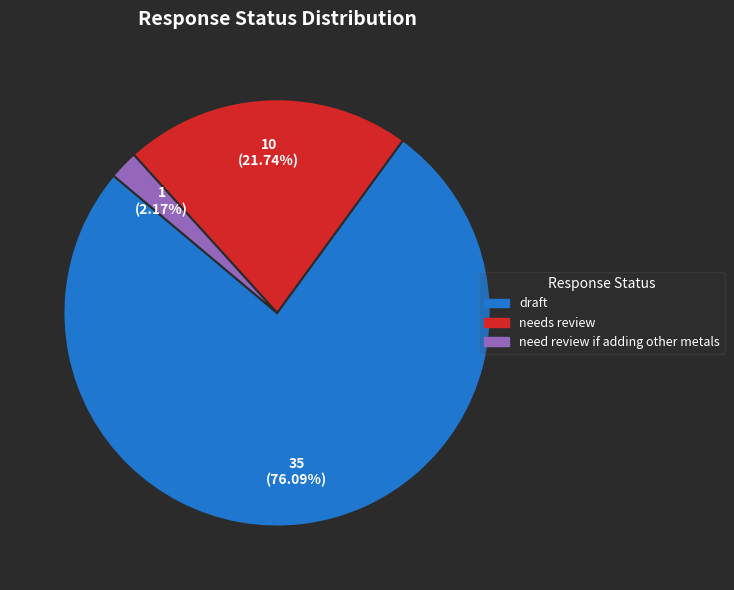

To the nearest percent, what portion does need review if adding other metals represent?

2%